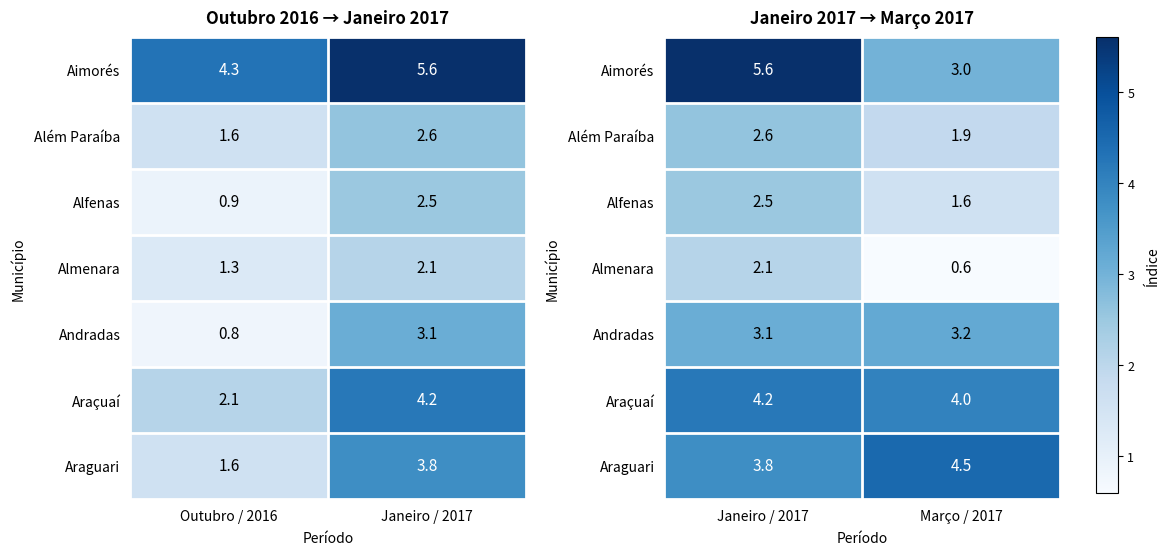

The Aimorés series shows 9.5 at Janeiro / 2017. True or false?

False